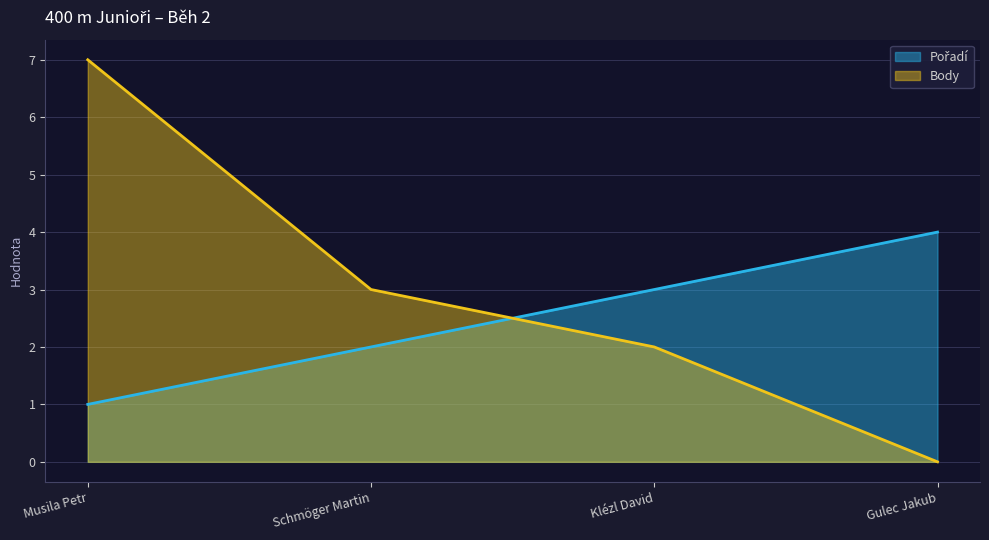

List the series in order of their overall mean, highest first.

Body, Pořadí